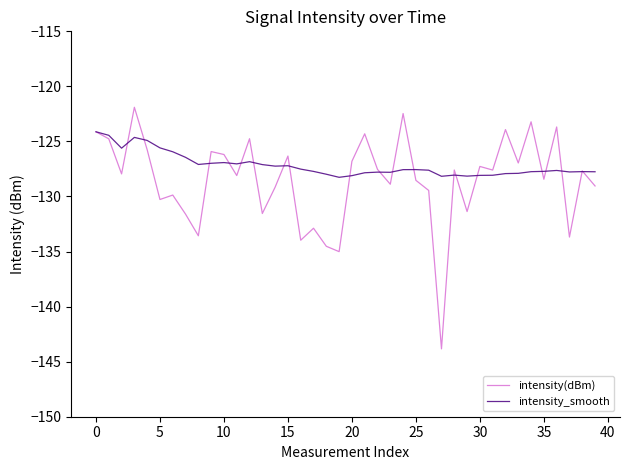

Which series has the widest spread of values?

intensity(dBm)